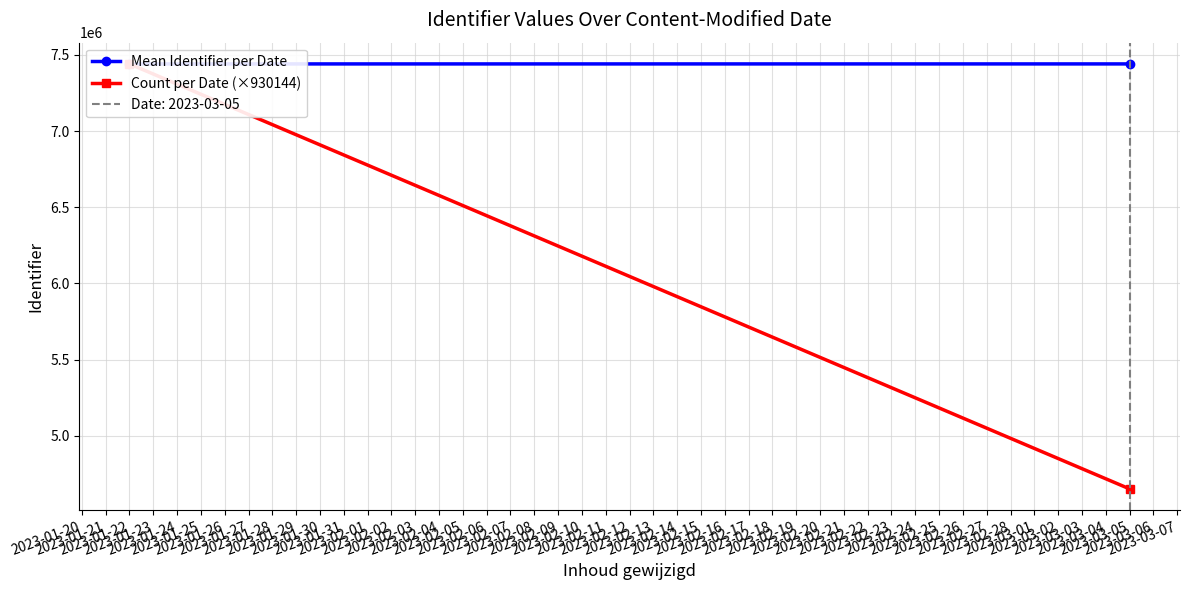

Between 2023-01-22 and 2023-03-05, which series saw the biggest shift?

Count per Date (×930144)